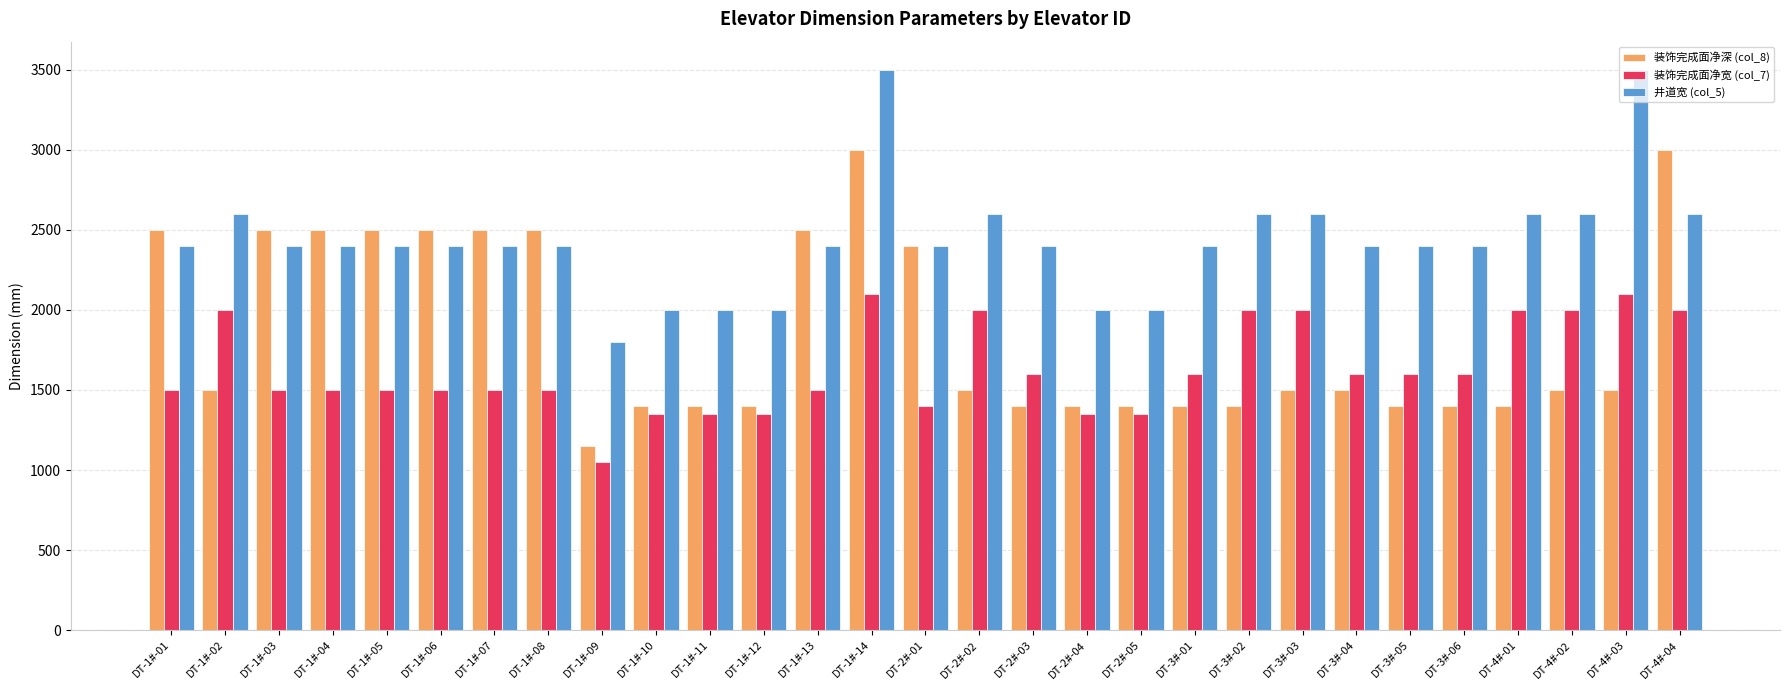

Read the 装饰完成面净深 (col_8) value at DT-4#-01, to the nearest 100.

1400